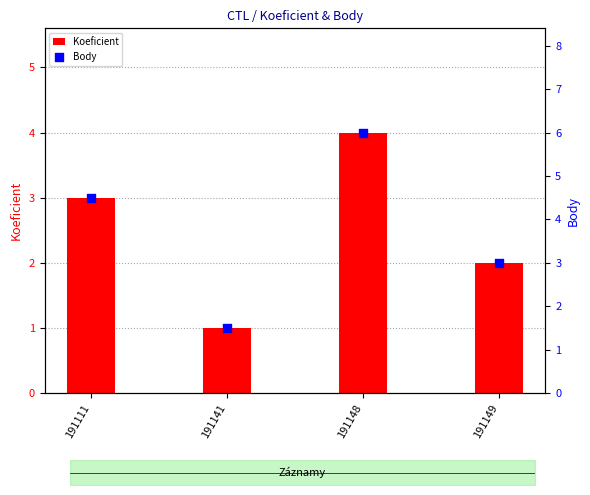

Which series reaches the maximum Y coordinate?

Body